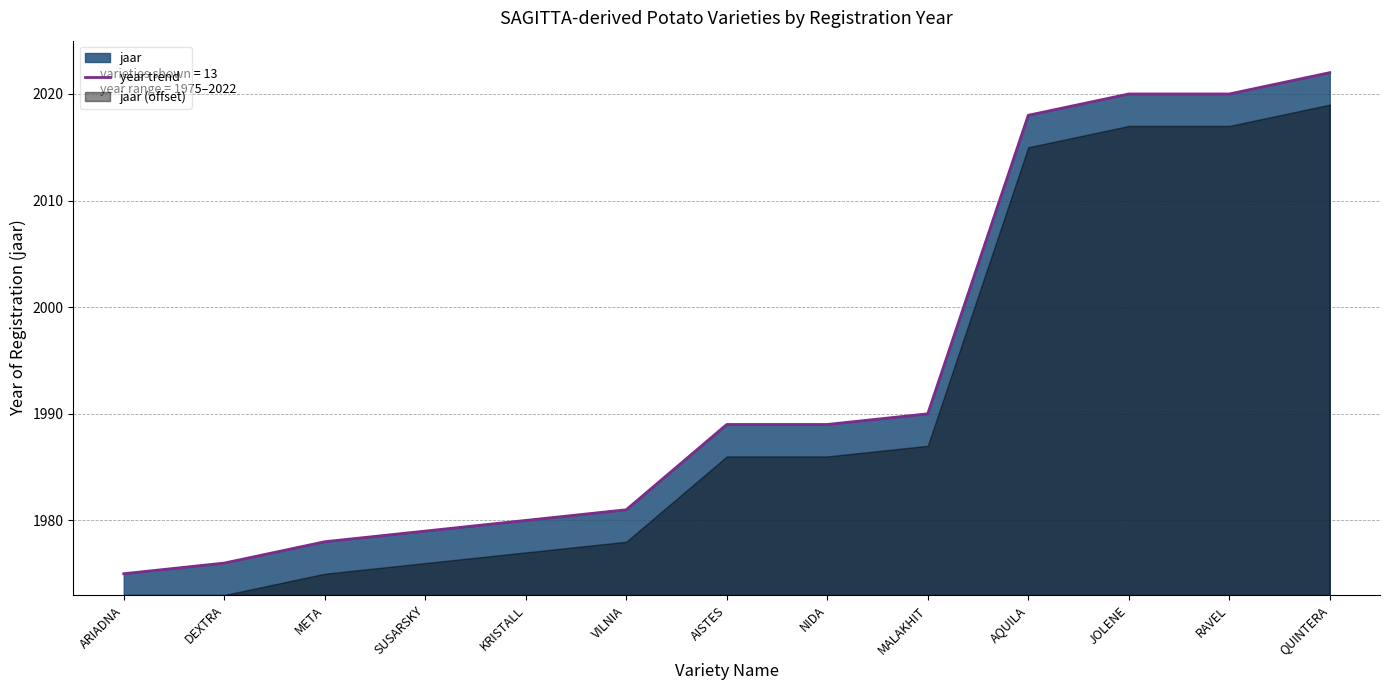

The value at NIDA is 1989. True or false?

True